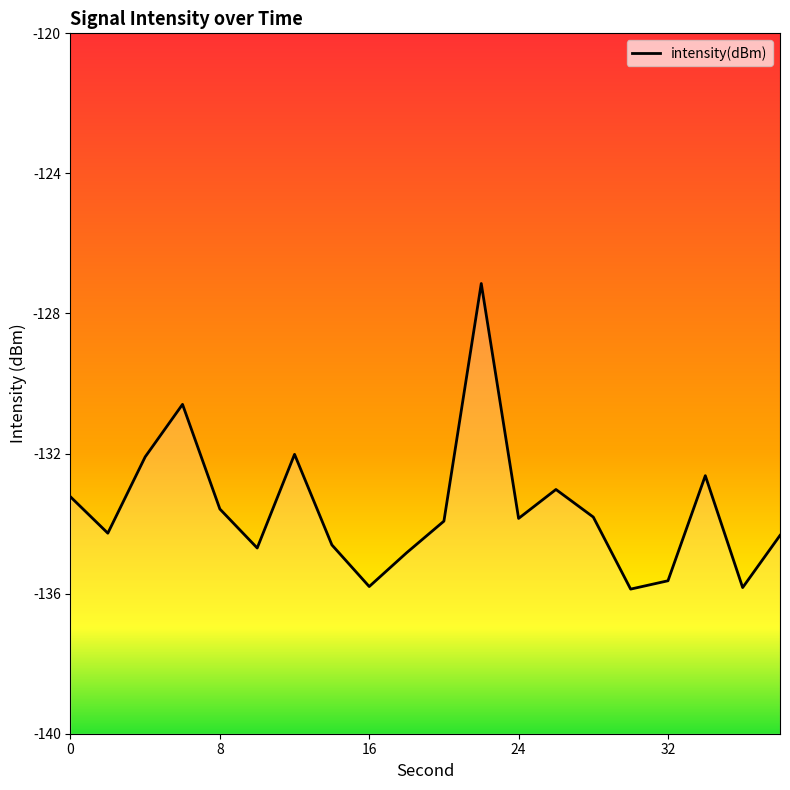

What is the average value?

-133.6